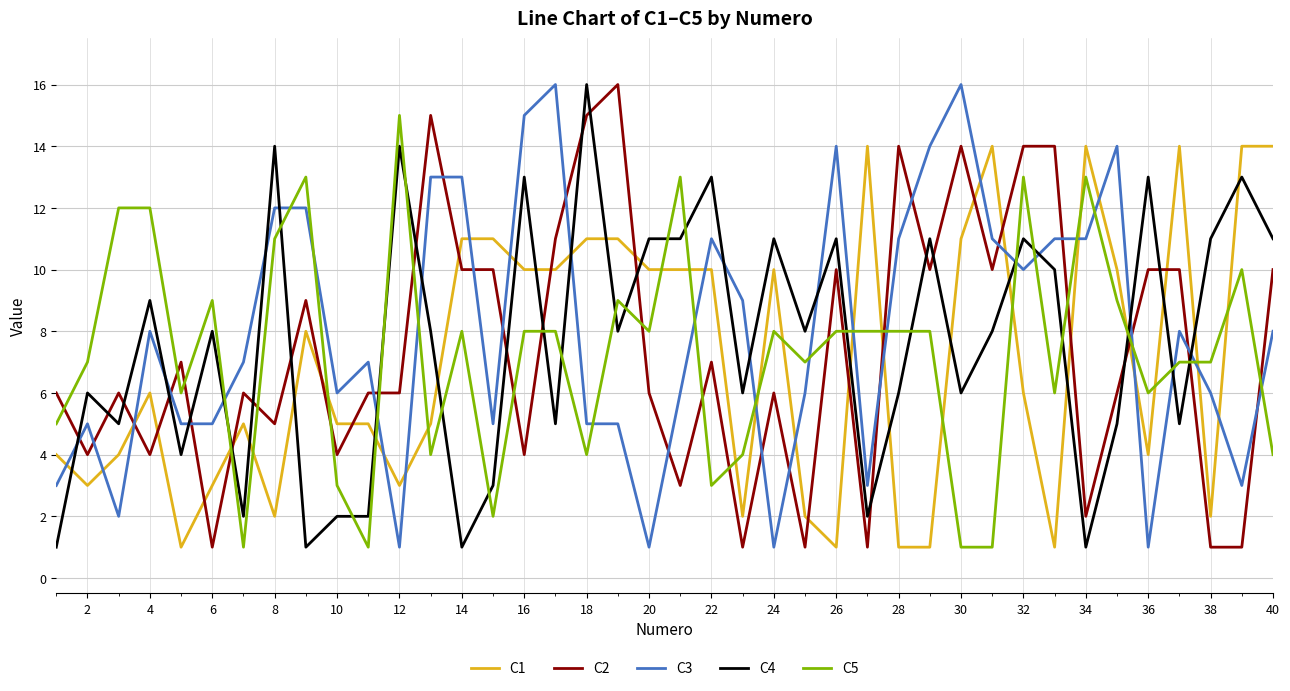

True or false: C3 and C2 cross at least once.

True